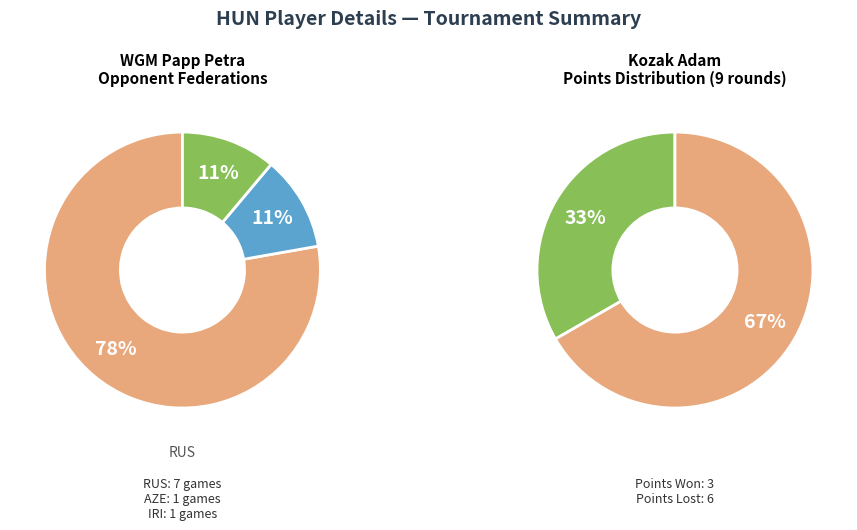

Which slice is the largest?

RUS